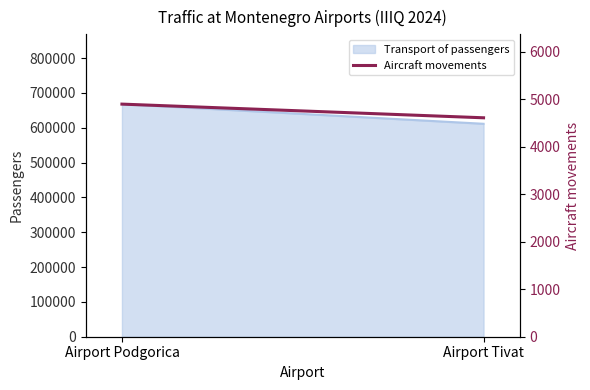

Which label corresponds to the smallest value in the chart?

Airport Tivat